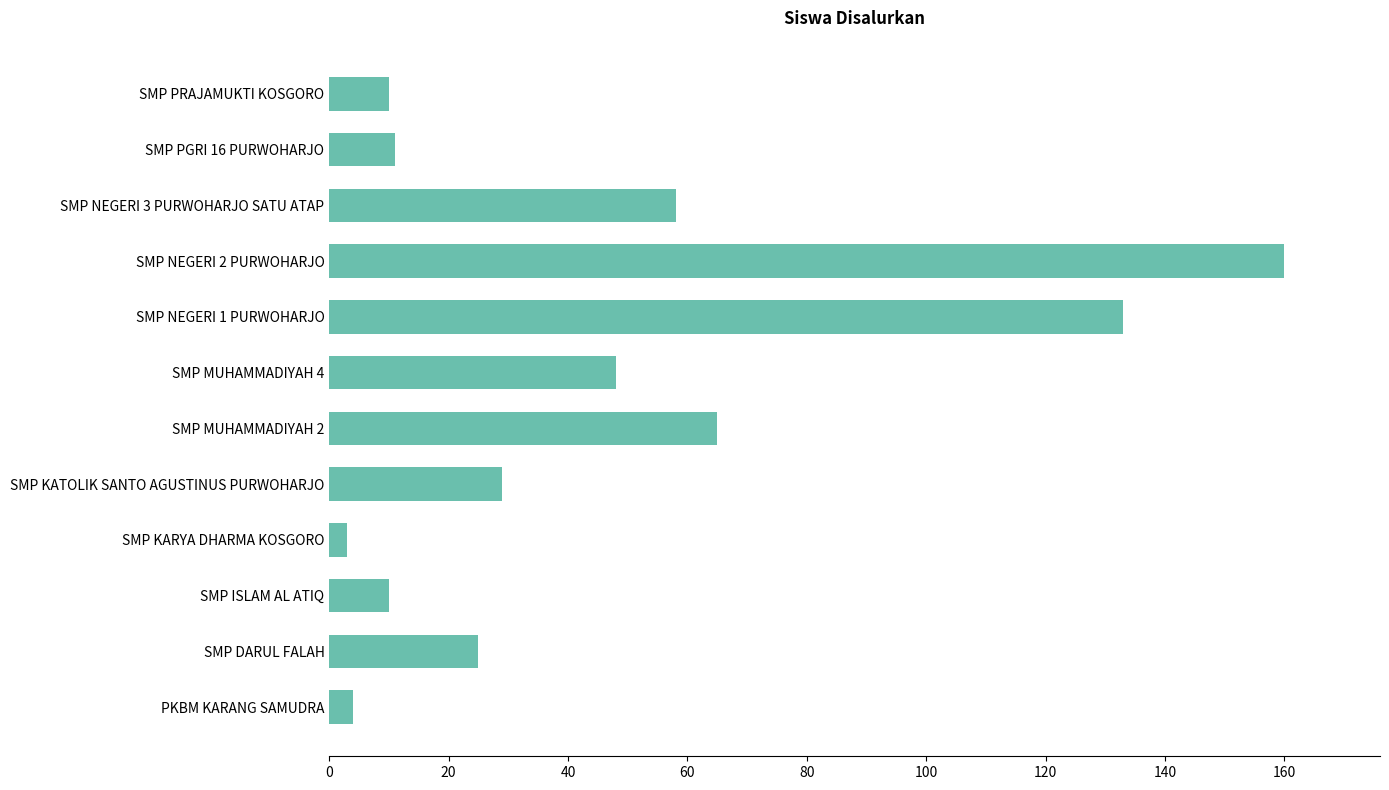

Between SMP PRAJAMUKTI KOSGORO and SMP KATOLIK SANTO AGUSTINUS PURWOHARJO, which is larger?

SMP KATOLIK SANTO AGUSTINUS PURWOHARJO